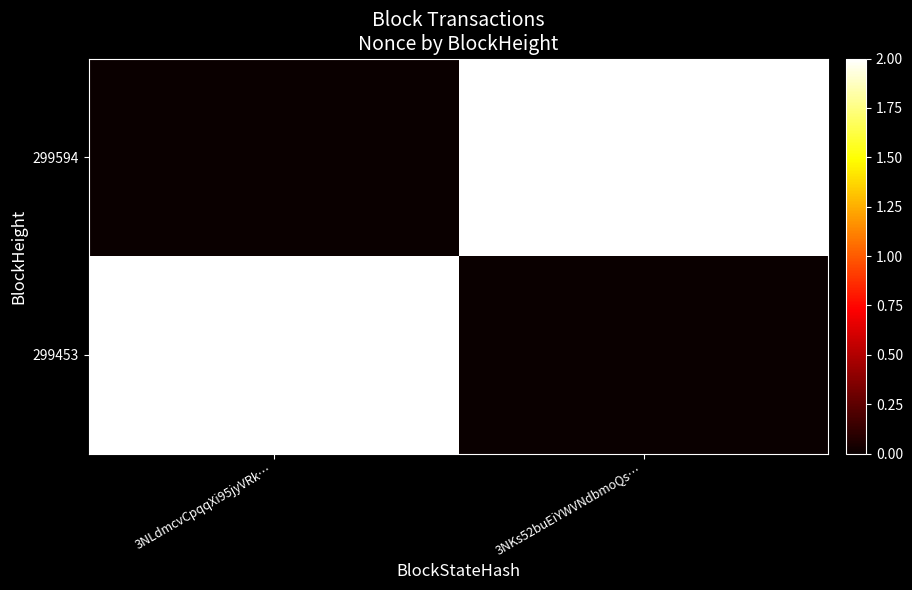

Rank the series at 3NLdmcvCpqqXi95jyVRk… from highest to lowest value.

299453, 299594